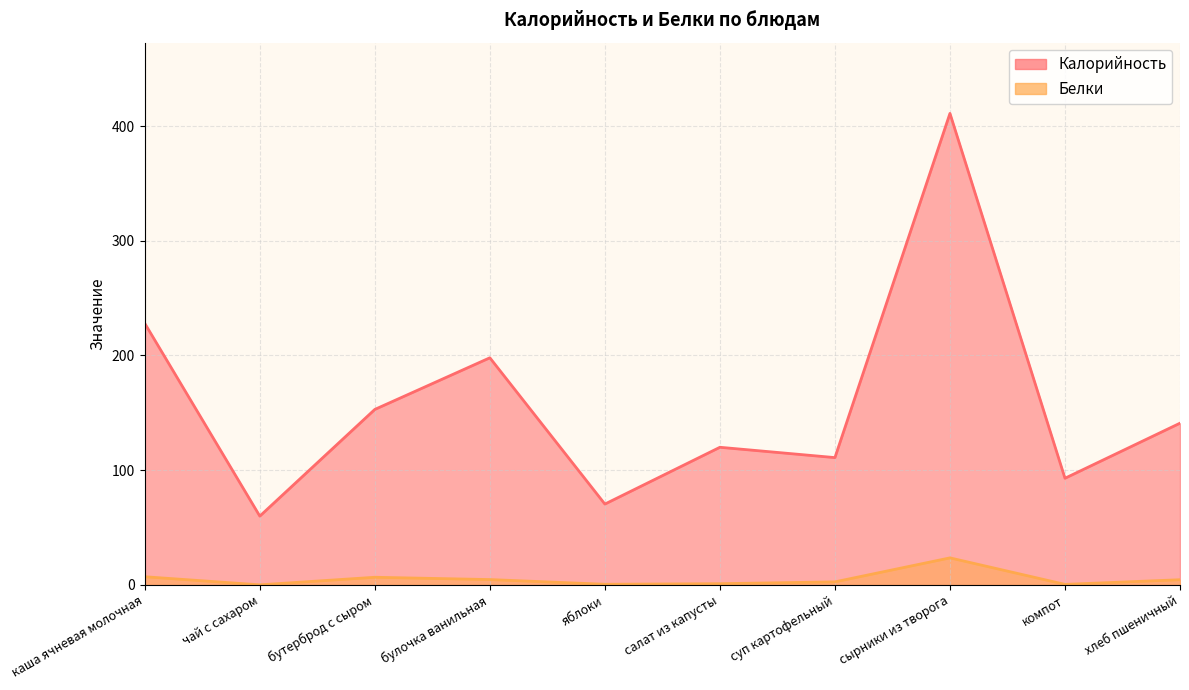

At which category is the sum across all series the highest?

сырники из творога